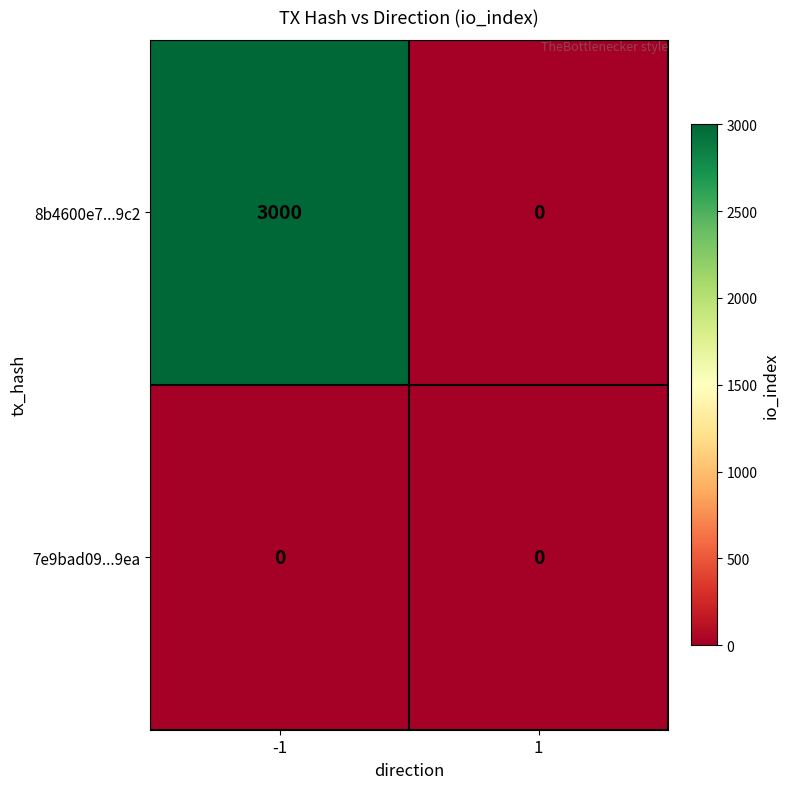

Reading left to right, list all the values displayed in this chart.

8b4600e7...9c2: -1=3000	1=0
7e9bad09...9ea: -1=0	1=0